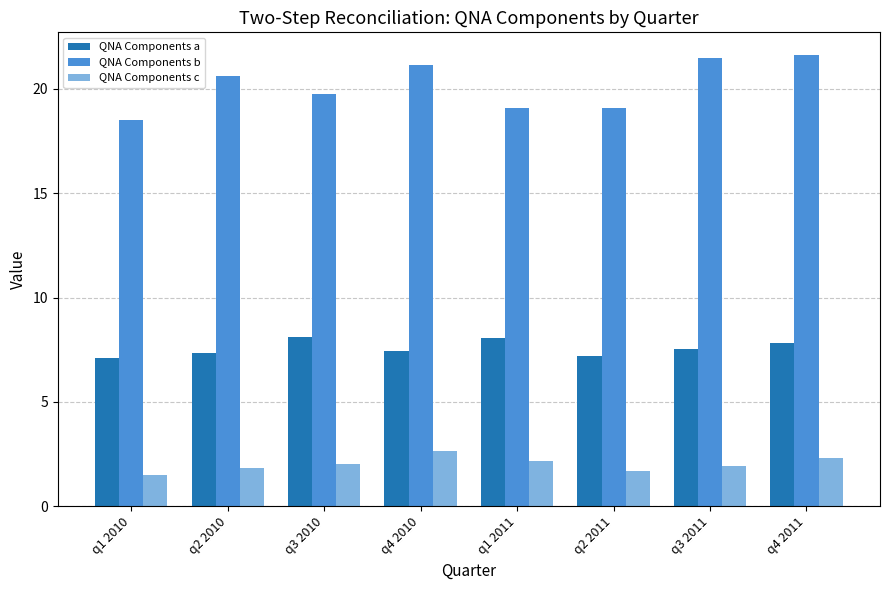

What is the difference between the maximum and second lowest values in the QNA Components c series?

1.0